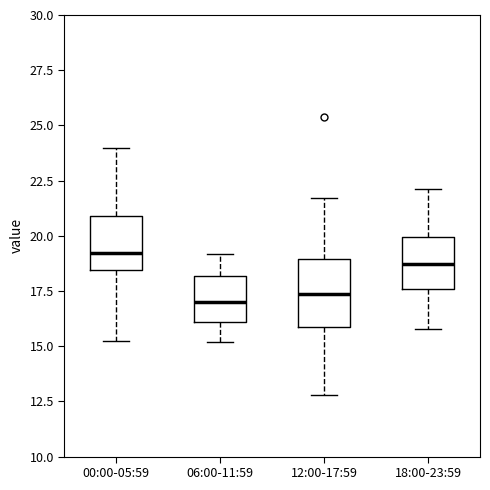

Reading left to right, transcribe this box plot: for each box, give where its median line is, the range the box spans, and where its two whiskers end, as read against the y-axis. The values are not printed on the chart, so give them approximately, as read against the axis.

00:00-05:59: median 19.0, box 18.5 to 21.0, whiskers 15.0 to 24.0
06:00-11:59: median 17.0, box 16.0 to 18.0, whiskers 15.0 to 19.0
12:00-17:59: median 17.5, box 16.0 to 19.0, whiskers 13.0 to 21.5
18:00-23:59: median 18.5, box 17.5 to 20.0, whiskers 16.0 to 22.0